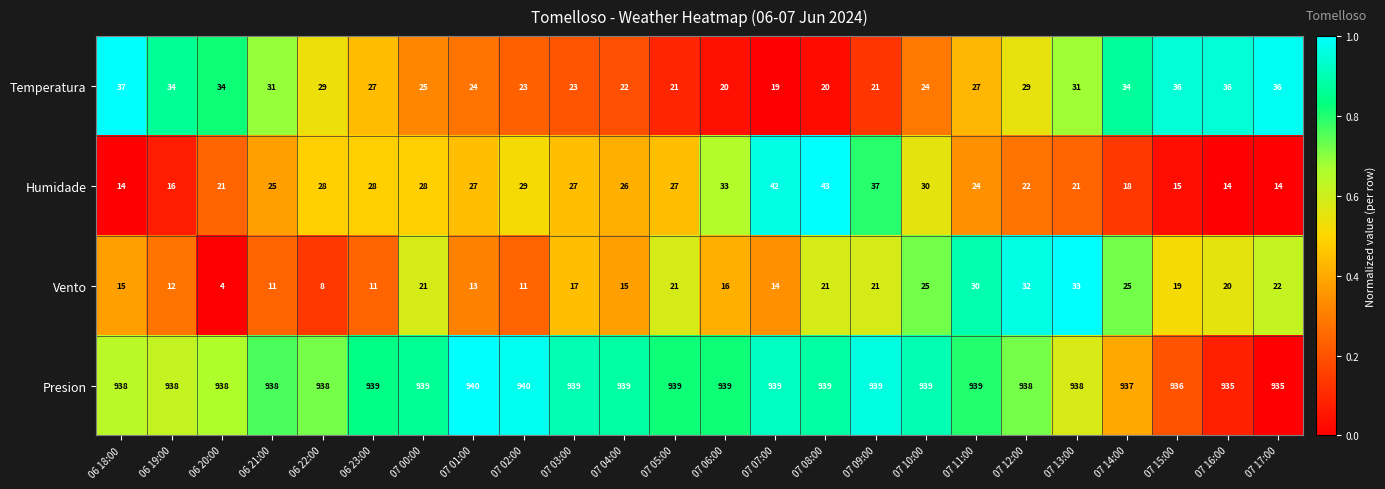

At 07 14:00, list the series in order from smallest to largest.

Humidade, Vento, Temperatura, Presion